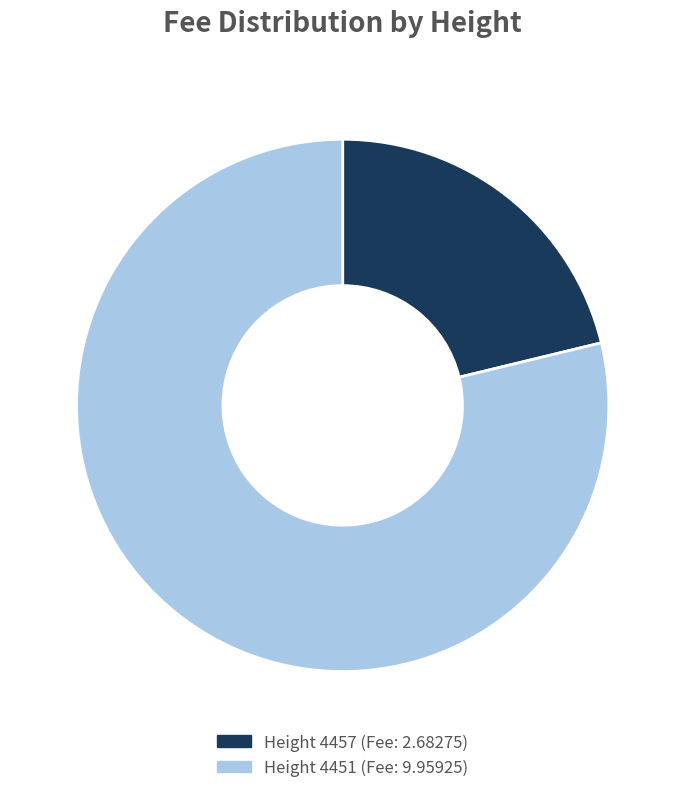

Is there any slice that represents more than half of the pie?

Yes